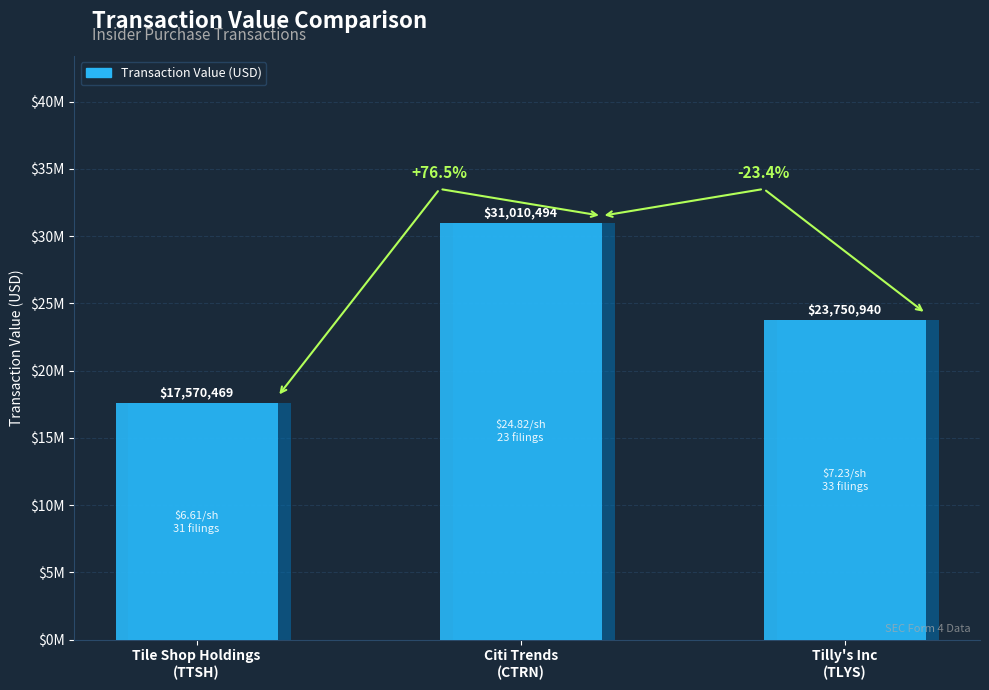

Which label corresponds to the largest value in the chart?

Citi Trends
(CTRN)